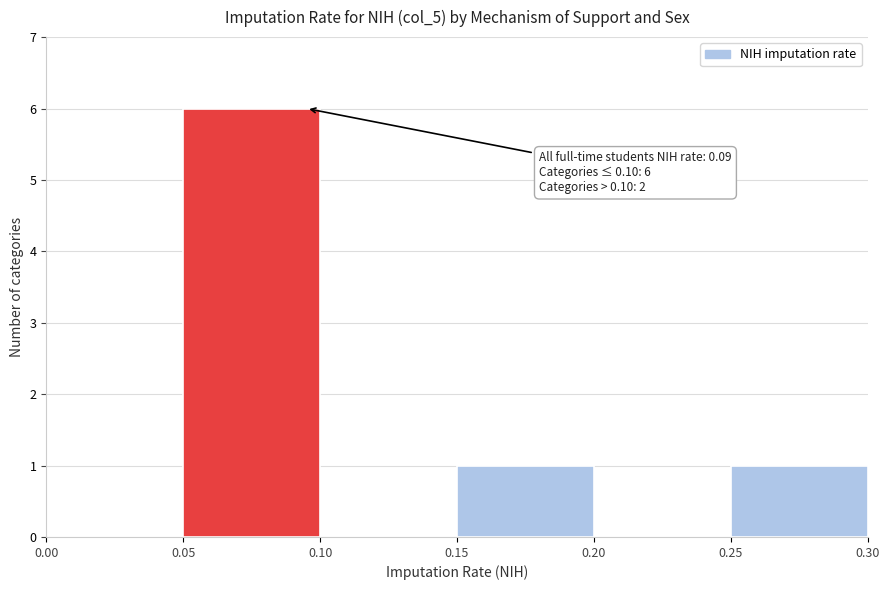

Which range on the x-axis has the tallest bar?

0.05 to 0.10